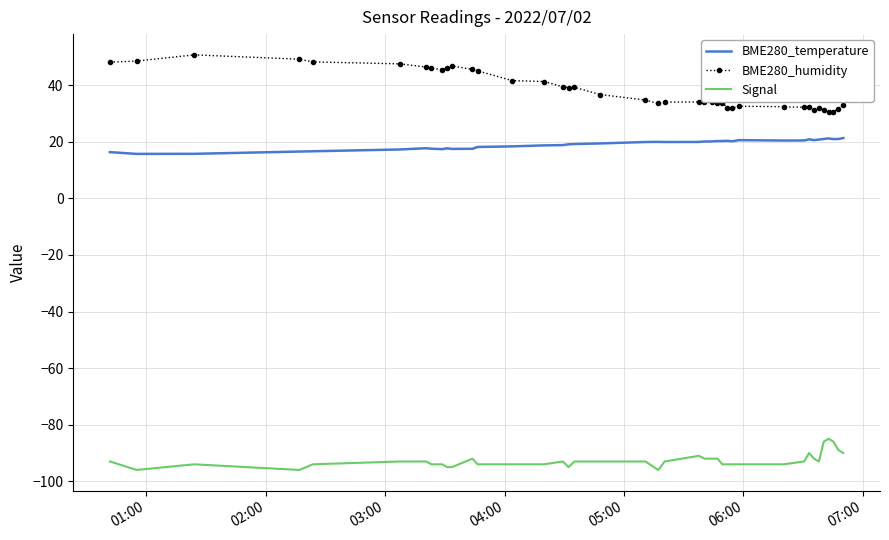

True or false: Signal and BME280_humidity cross at least once.

False